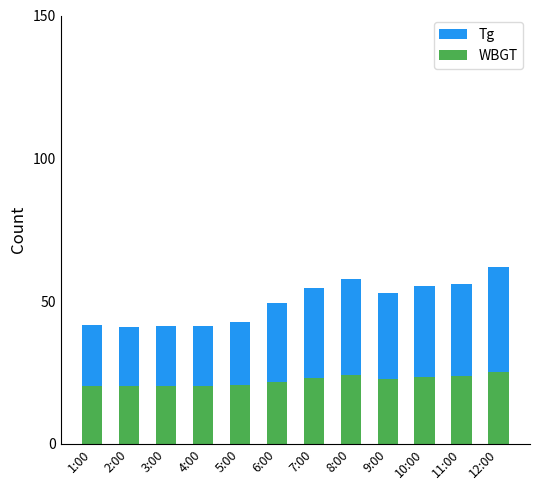

What is the total value across all series at 3:00?

41.4